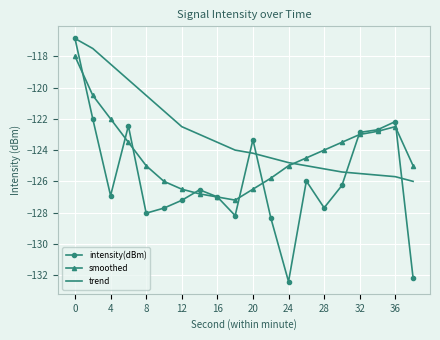

Which series has the largest total across all categories?

trend